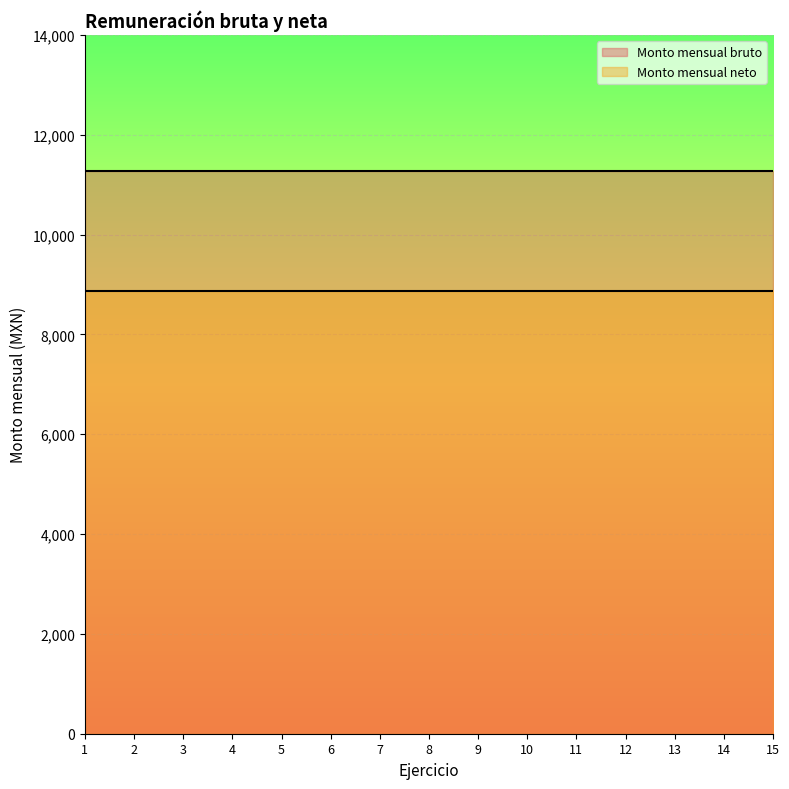

The value of Monto mensual neto at 13 is 12860.0. True or false?

False